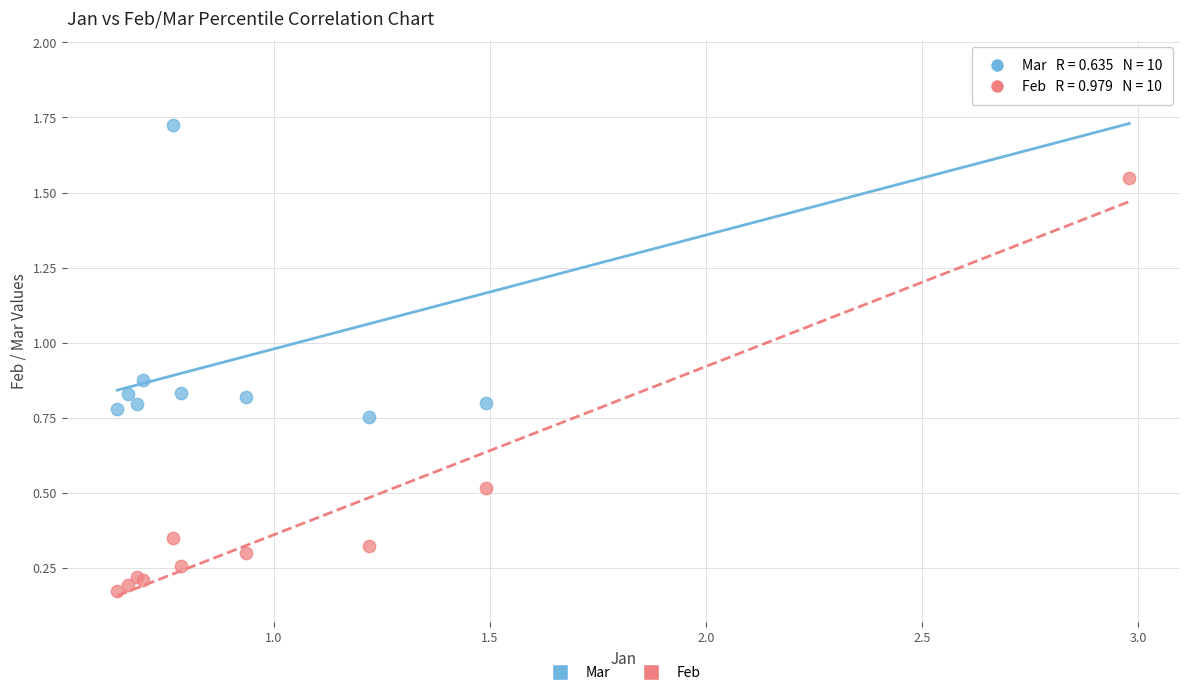

Which series has the largest Y range (max minus min)?

Feb